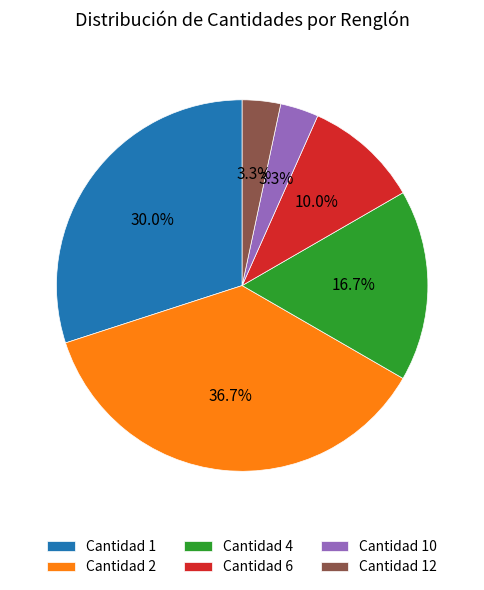

To the nearest percent, what is the difference between the largest and smallest slice percentages?

33%